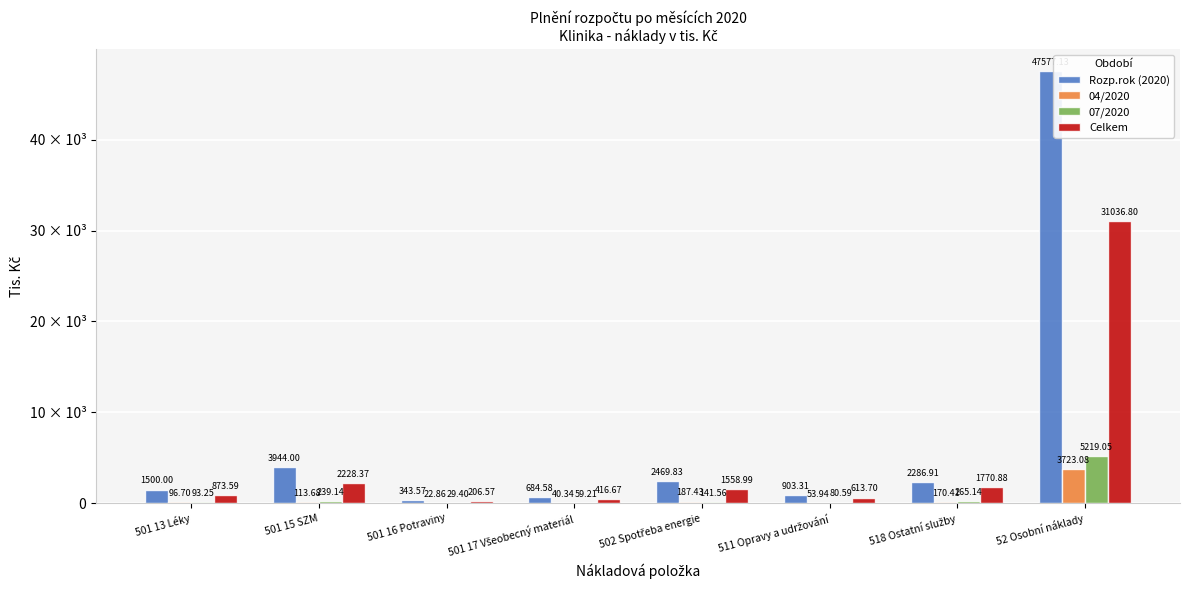

Which series has the largest total across all categories?

Rozp.rok (2020)